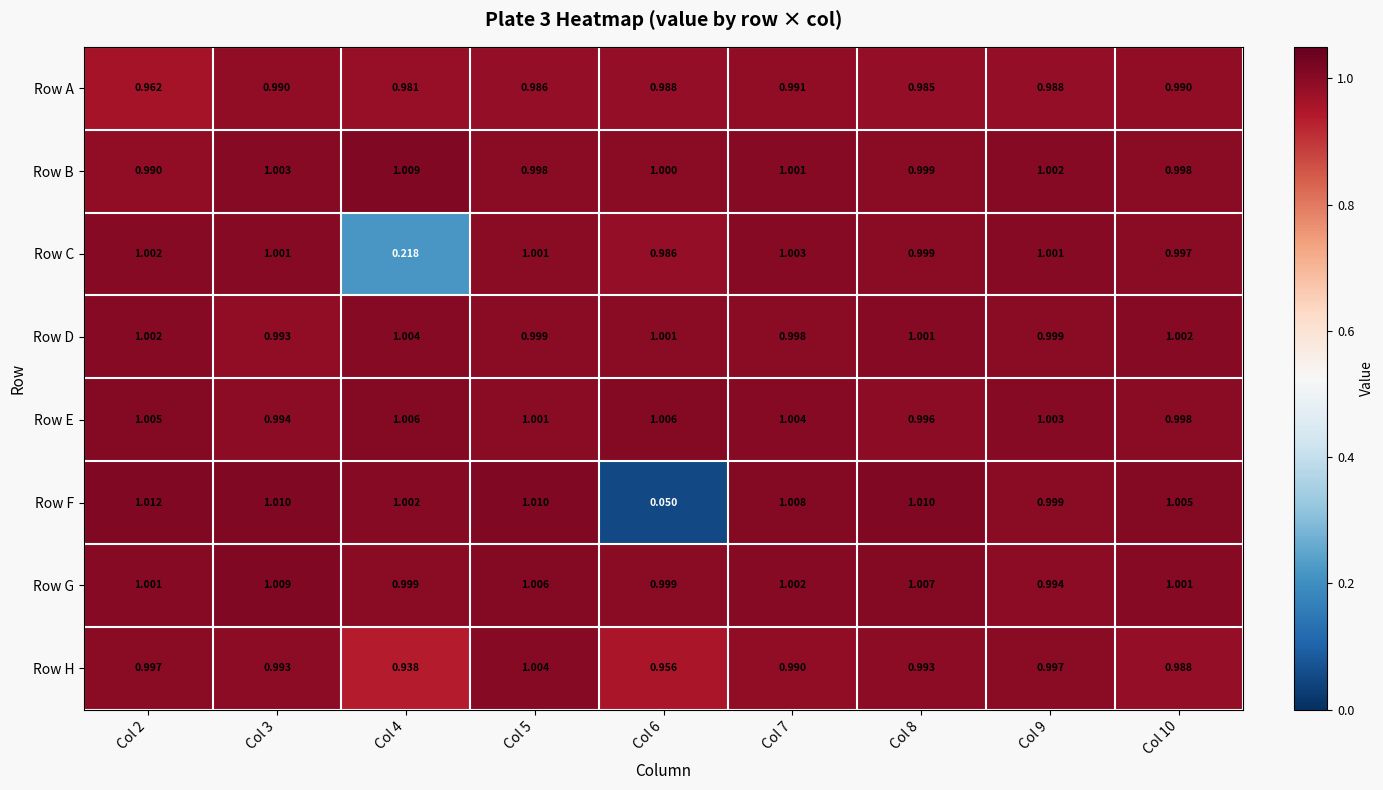

Between Col 4 and Col 6, which series saw the biggest shift?

Row F